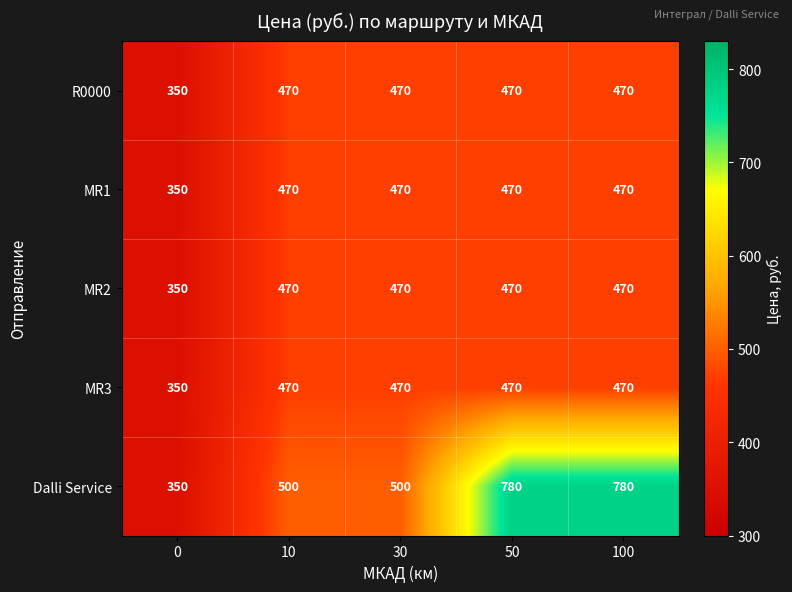

What is the greatest value displayed?

780